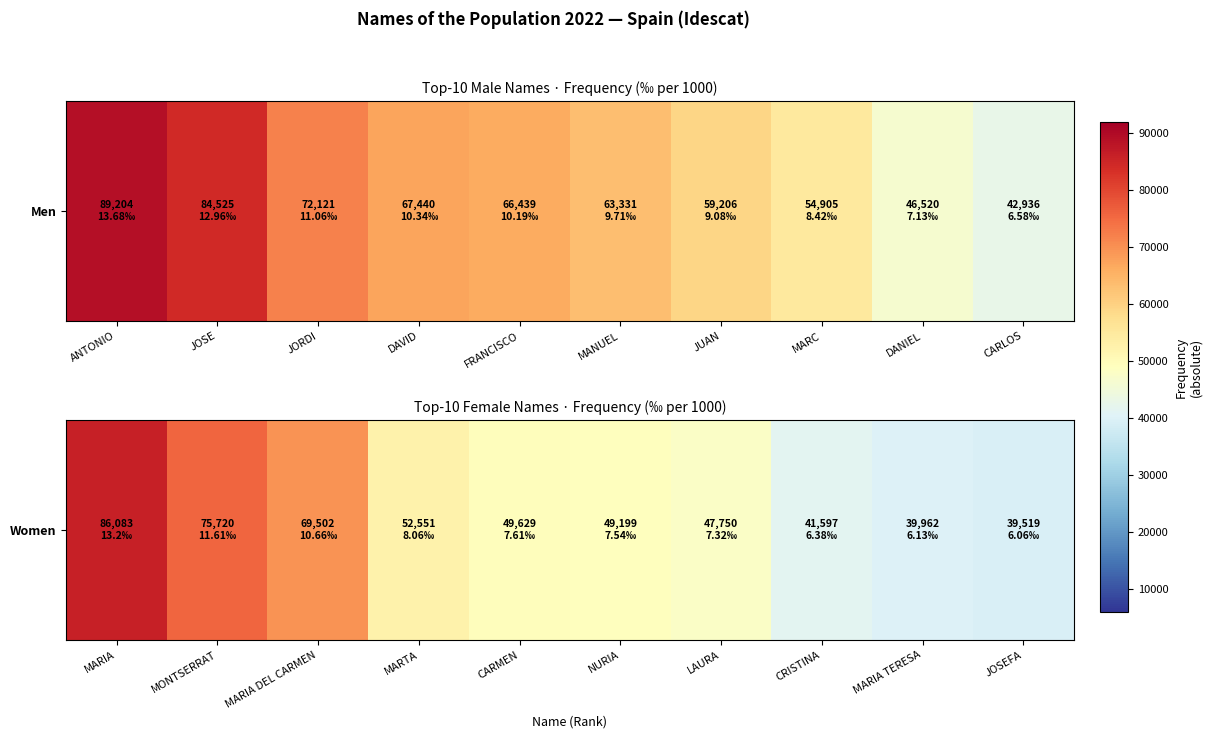

Is it true that the value at MARIA is 17505?

False